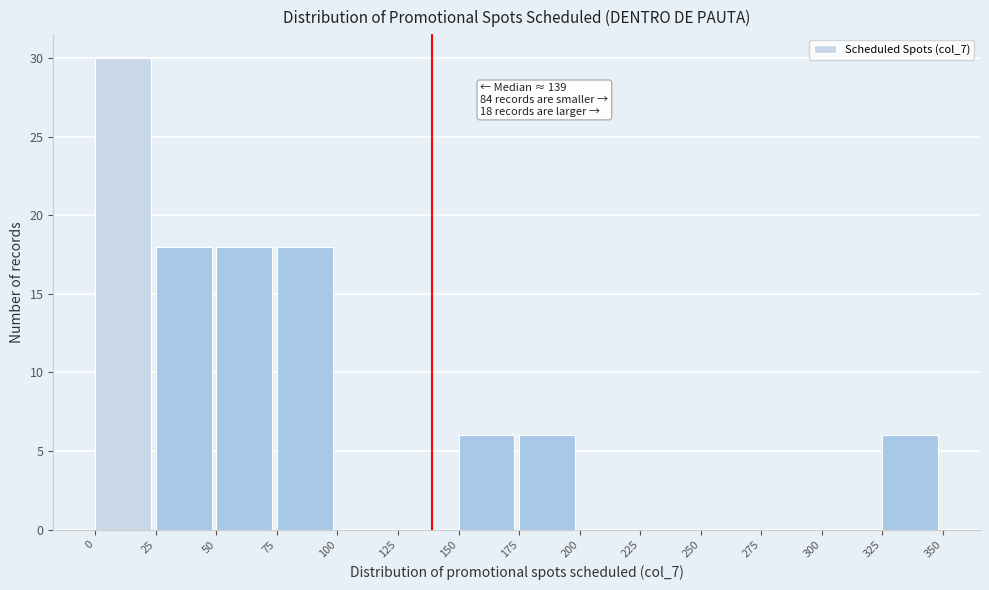

Which range on the x-axis has the tallest bar?

0 to 25